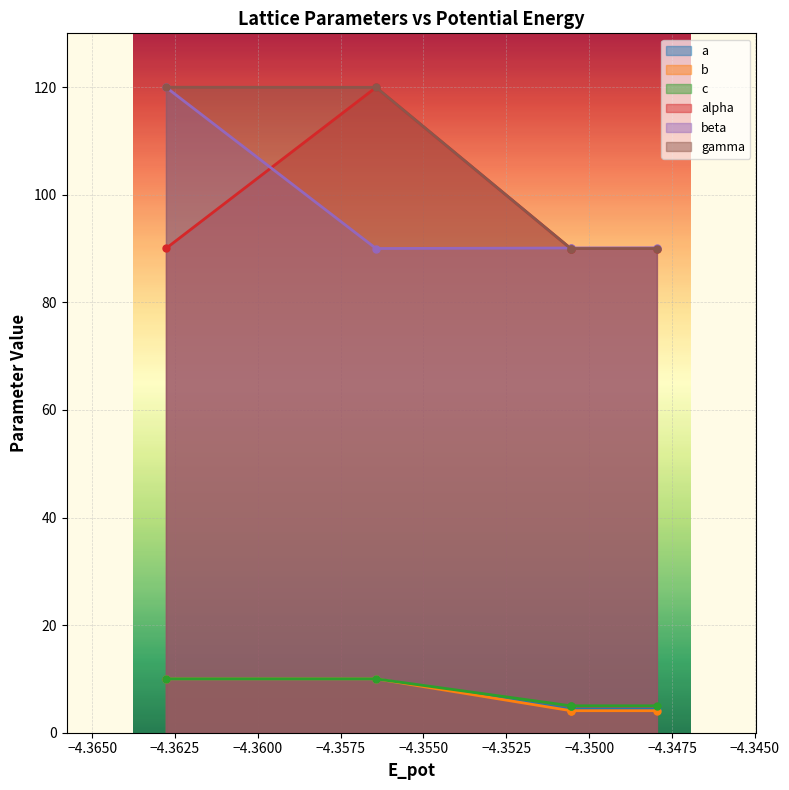

Which series has the largest total across all categories?

gamma